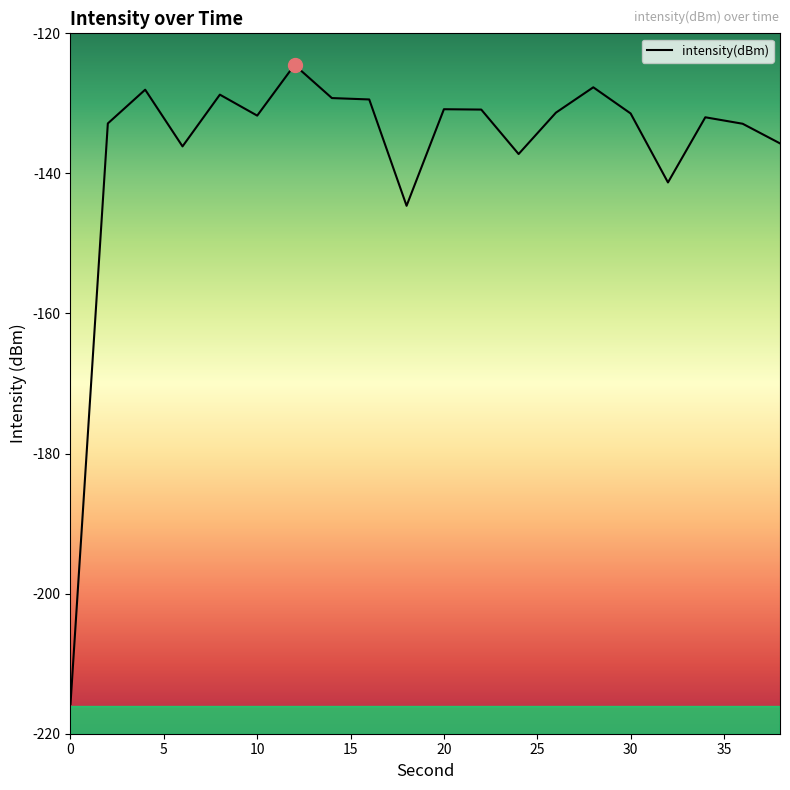

What is the sum of all values?

-2732.4